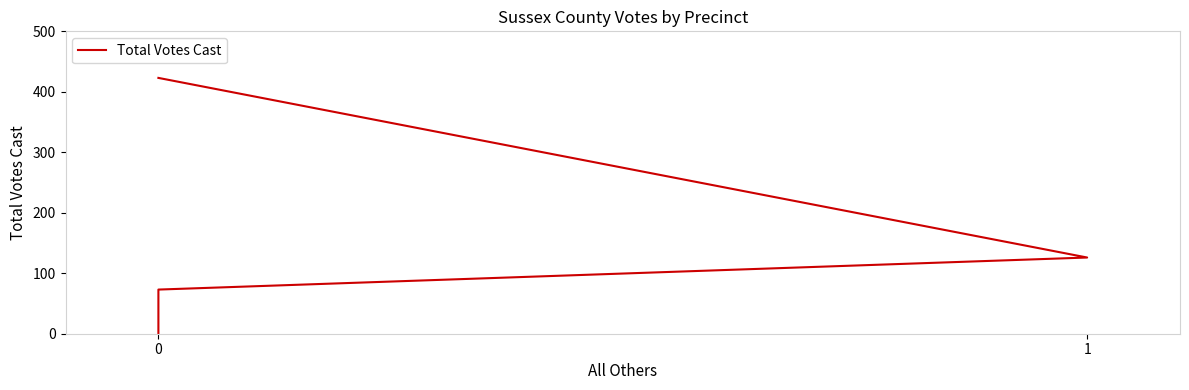

What is the sum of the values at 3 and 2?

74